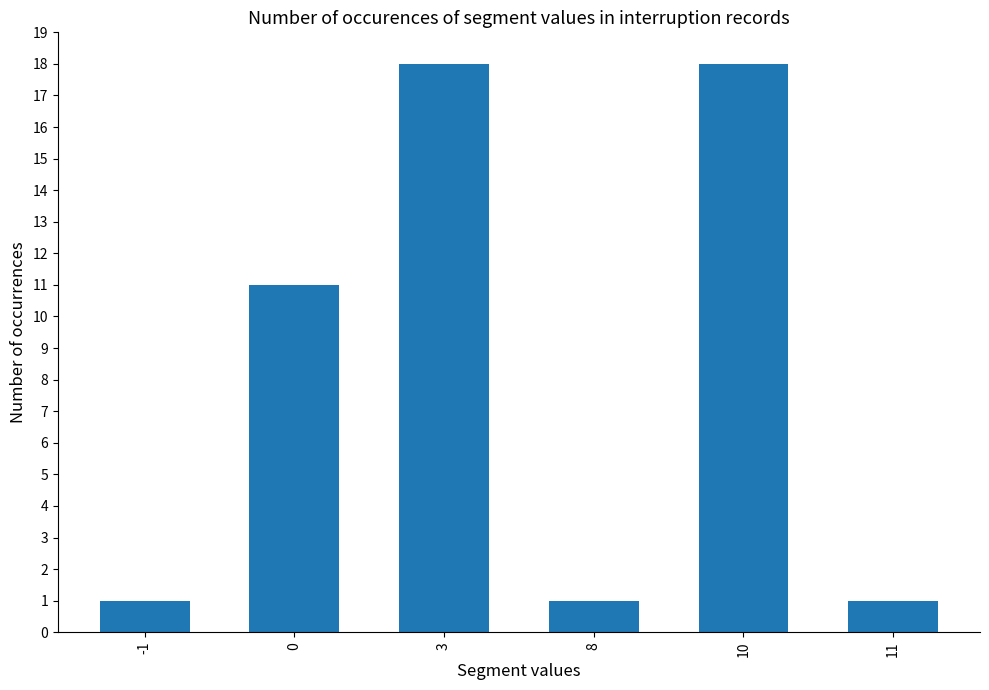

Count the number of categories in the chart.

6